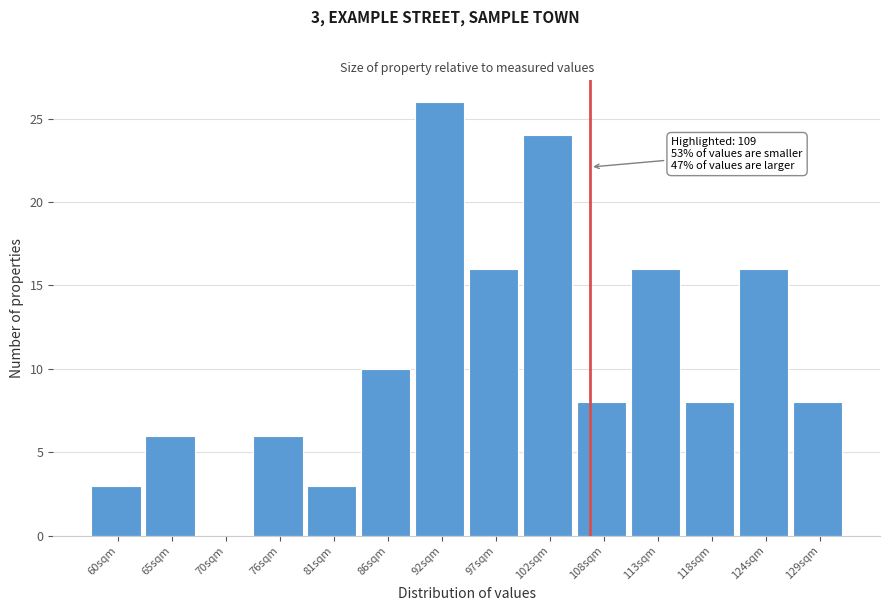

Reading left to right, list all the values displayed in this chart.

60sqm=3	65sqm=6	70sqm=0	76sqm=6	81sqm=3	86sqm=10	92sqm=26	97sqm=16	102sqm=24	108sqm=8	113sqm=16	118sqm=8	124sqm=16	129sqm=8